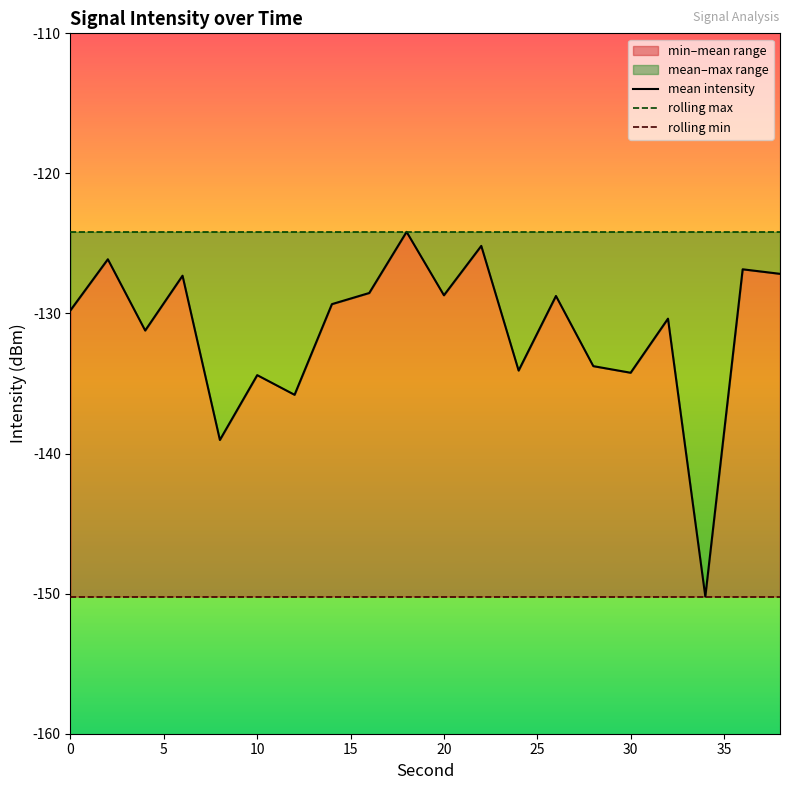

True or false: mean intensity and rolling max intersect in this chart.

False